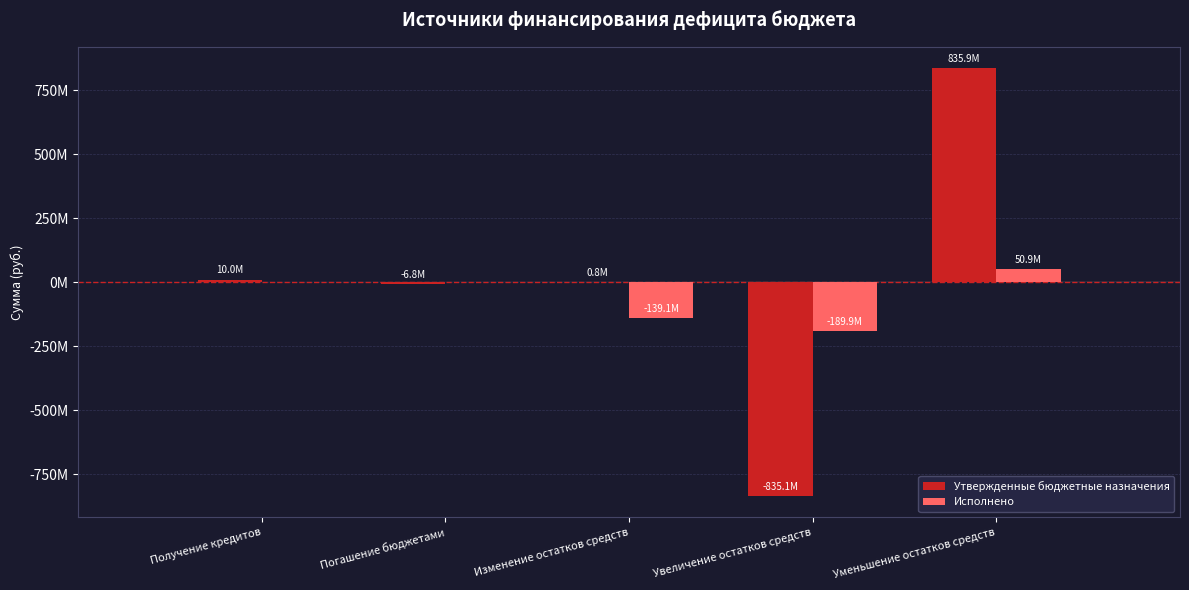

What are all the series names shown in the legend?

Утвержденные бюджетные назначения, Исполнено